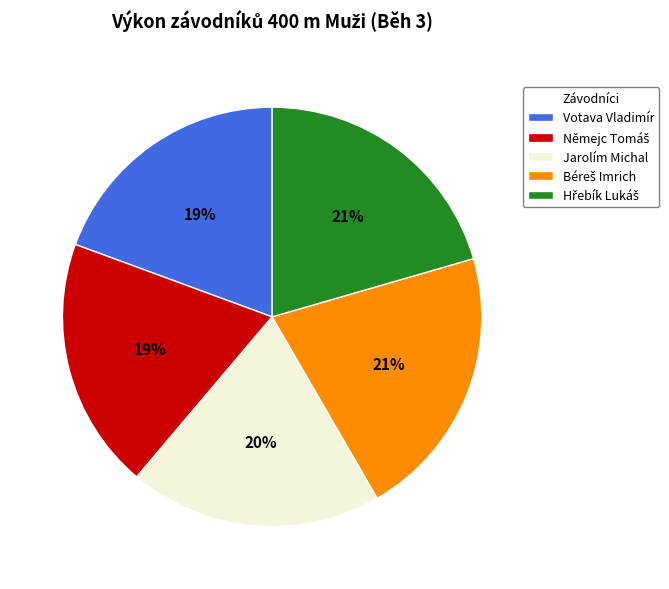

True or false: Votava Vladimír accounts for 19% of the total.

True